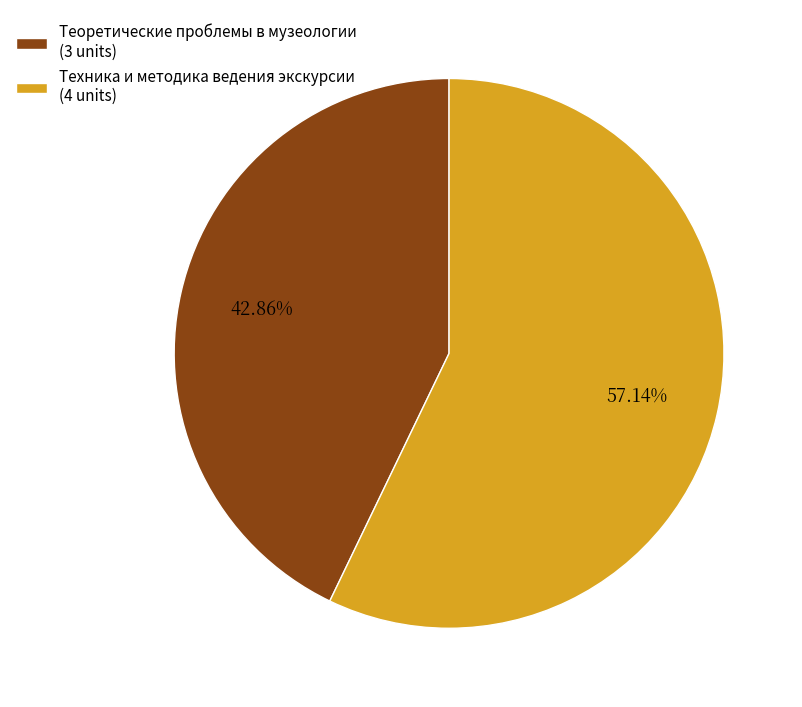

Rank the categories by value from highest to lowest.

Техника и методика ведения экскурсии, Теоретические проблемы в музеологии